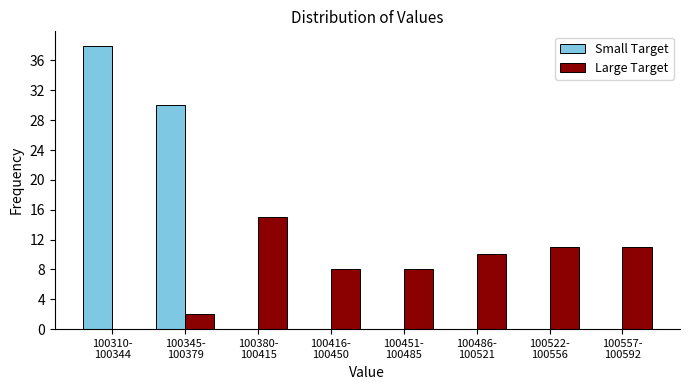

What is the sum of all Small Target values?

68